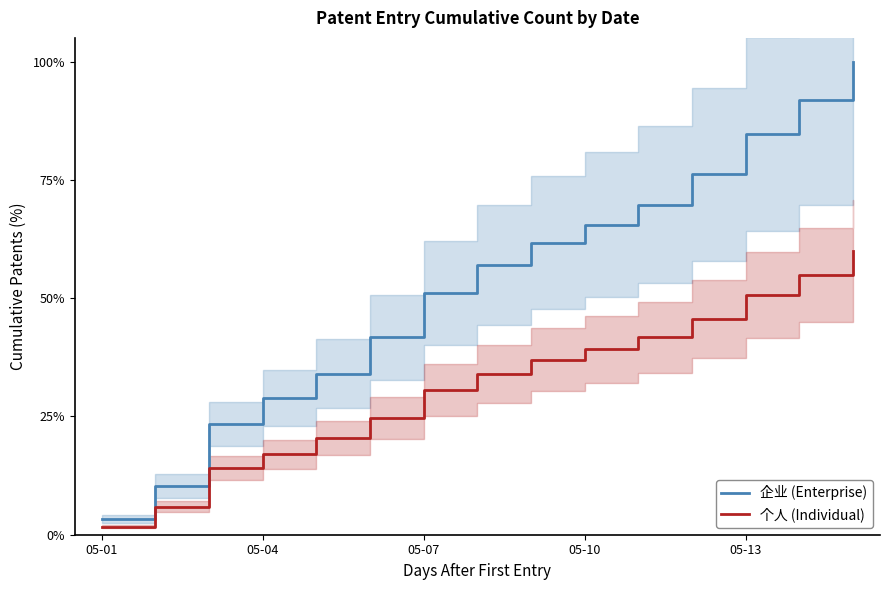

Which category has the lowest value across all series?

05-01